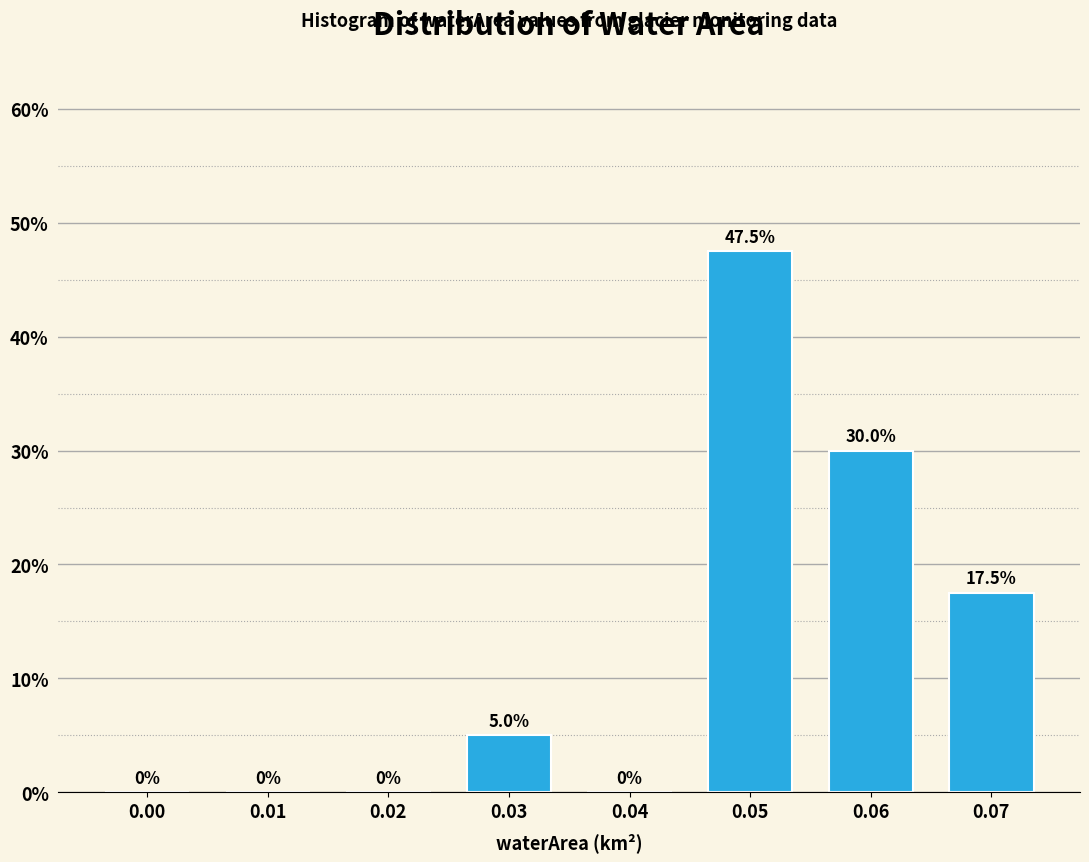

Reading right to left, list all the values displayed in this chart.

0.07=17.5	0.06=30.0	0.05=47.5	0.04=0.0	0.03=5.0	0.02=0.0	0.01=0.0	0.00=0.0